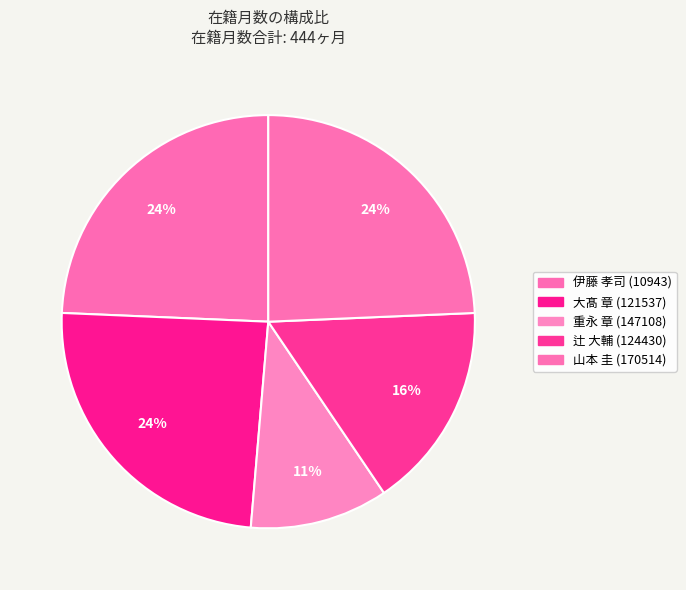

True or false: 山本 圭 (170514) accounts for 24% of the total.

True